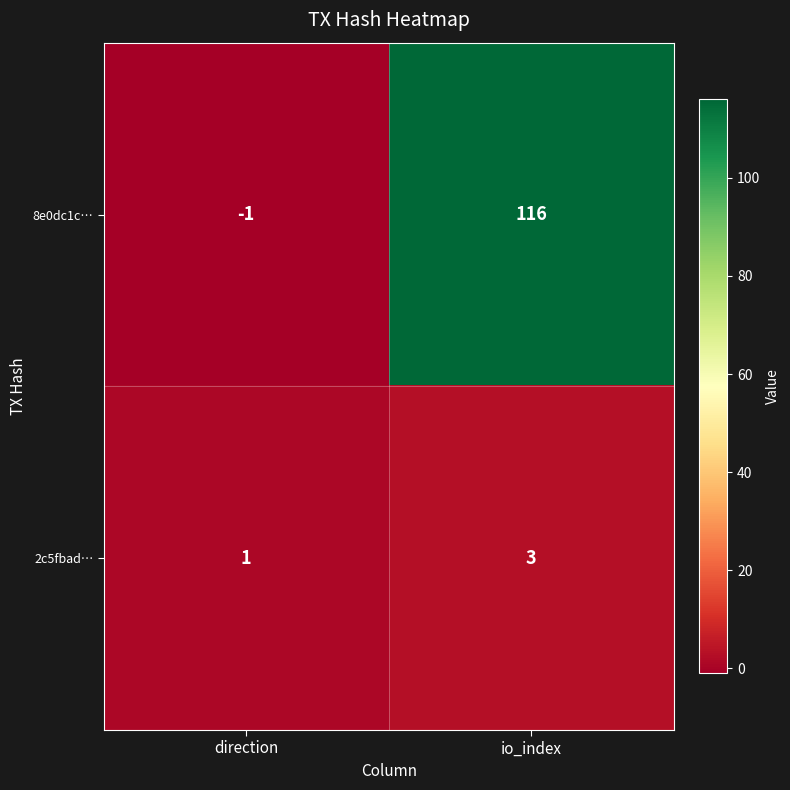

At which category is the sum across all series the highest?

io_index